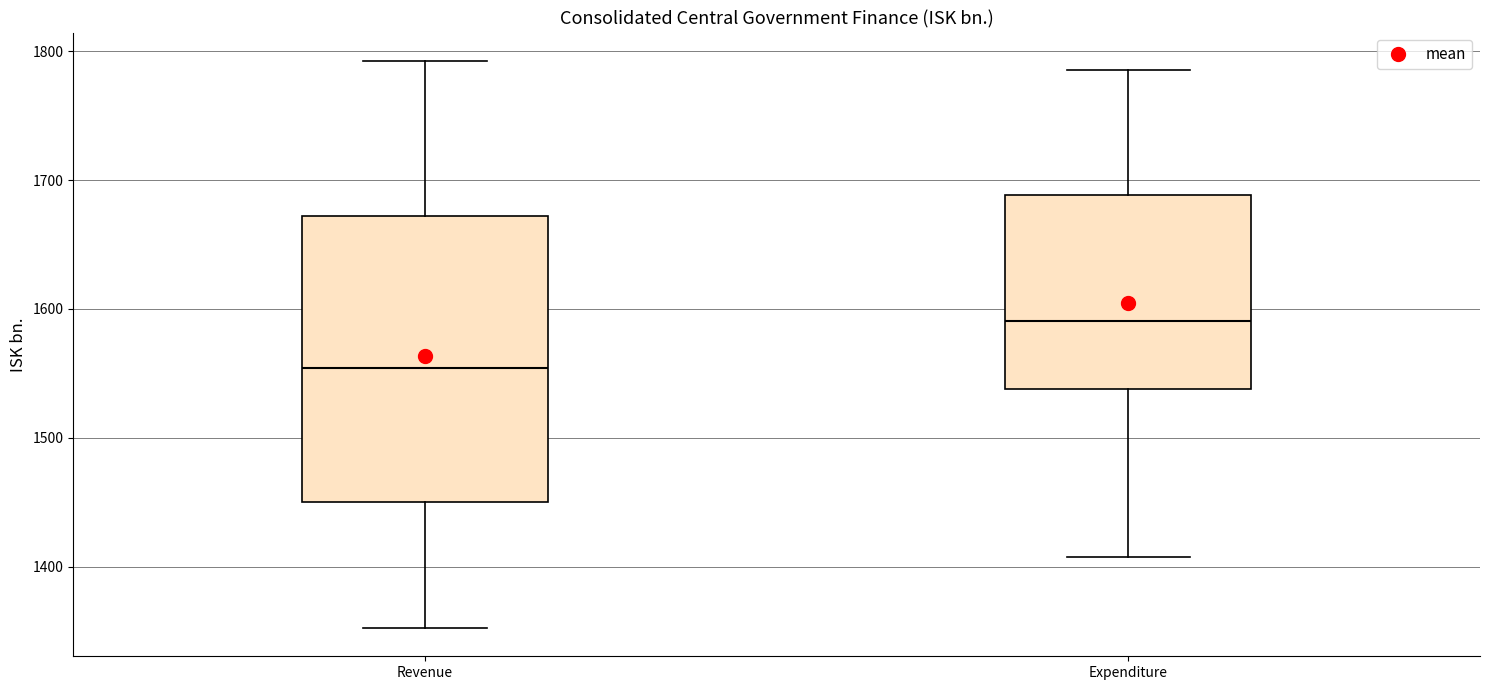

Which box has the highest median line?

Expenditure